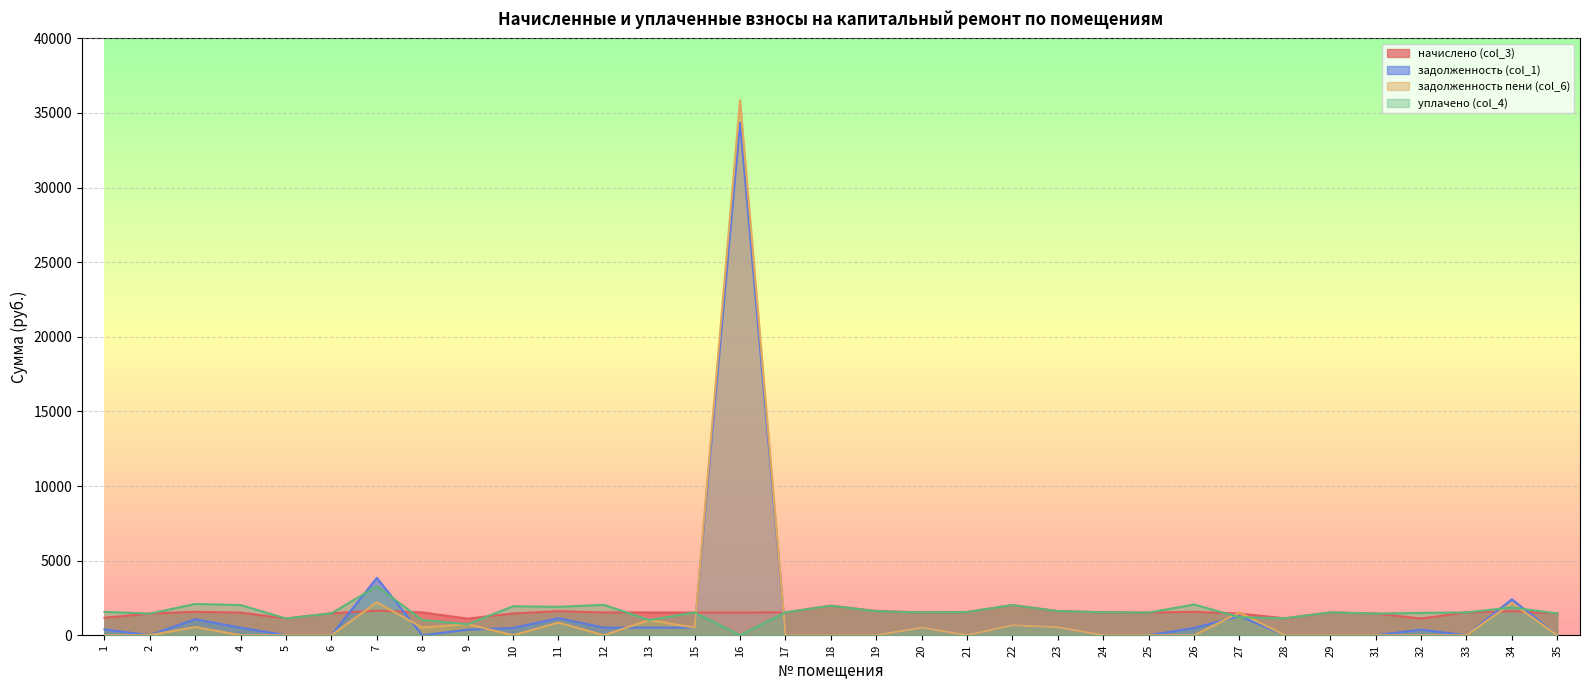

How many series are shown in this chart?

4